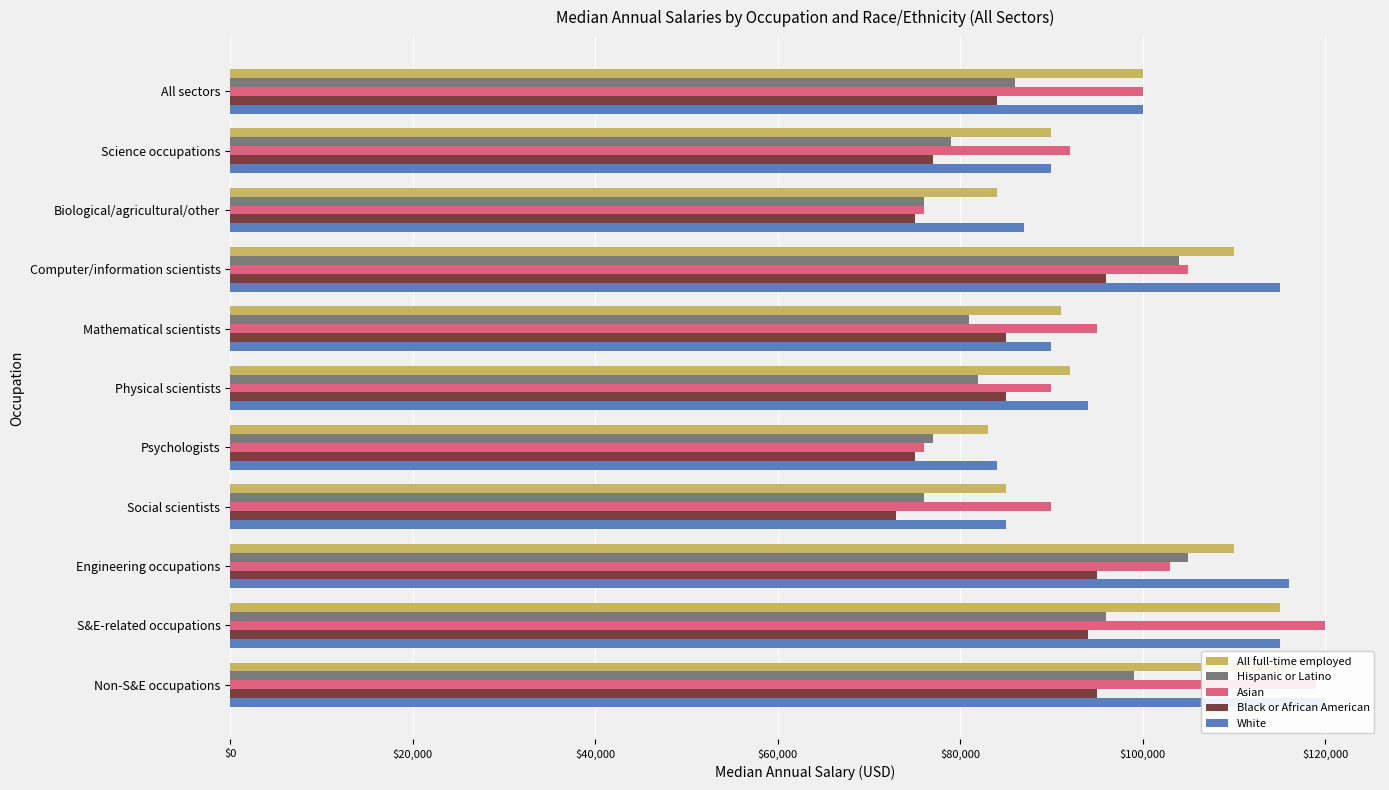

Is the value of All full-time employed at Biological/agricultural/other greater than the value of Black or African American at Engineering occupations?

No